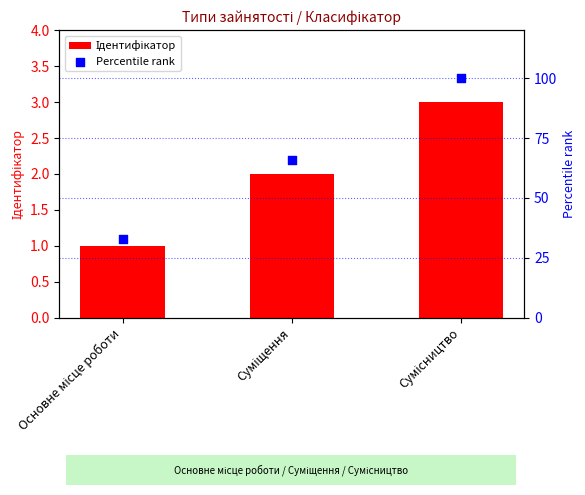

Which series has the widest spread of Y values?

Percentile rank